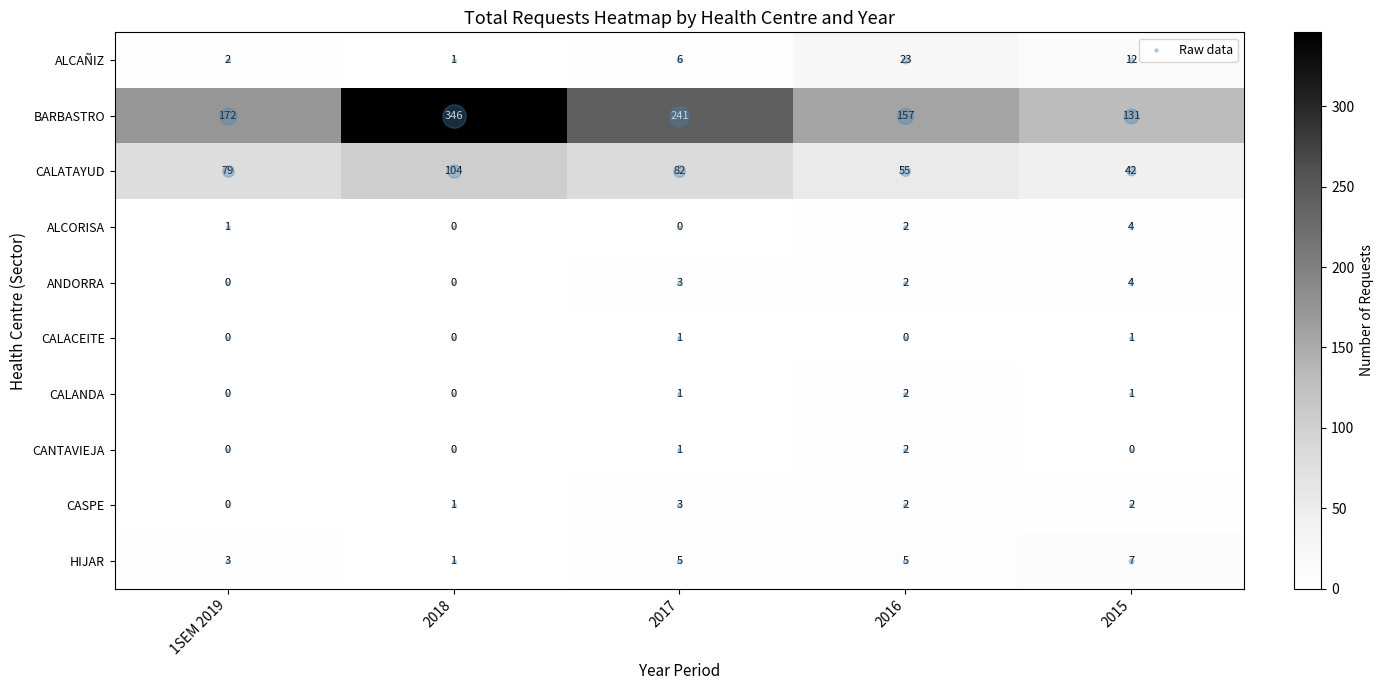

What is the spread (max minus min) of values at 1SEM 2019?

172